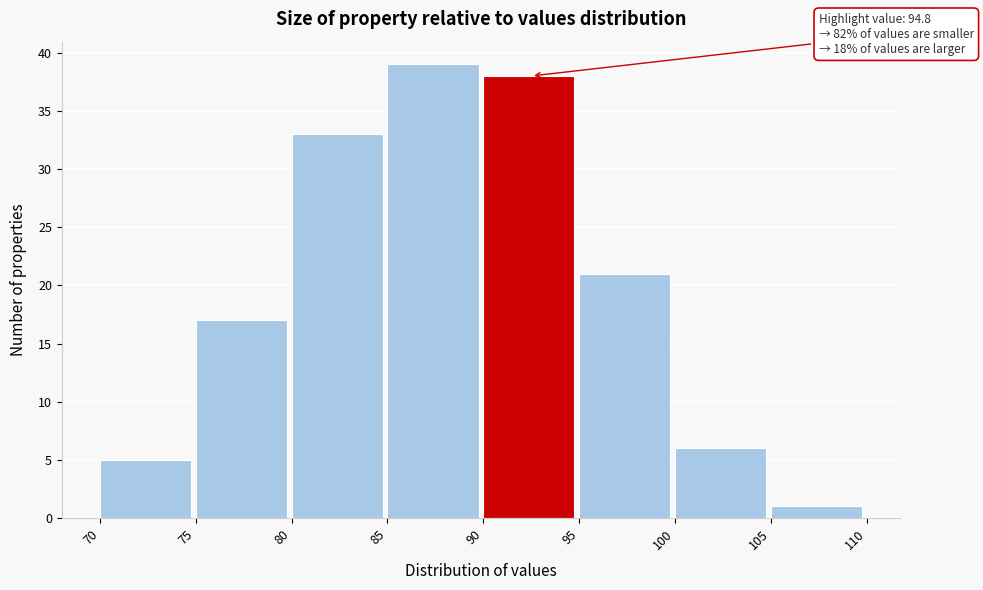

Over which range of the x-axis is the bar tallest?

85 to 90